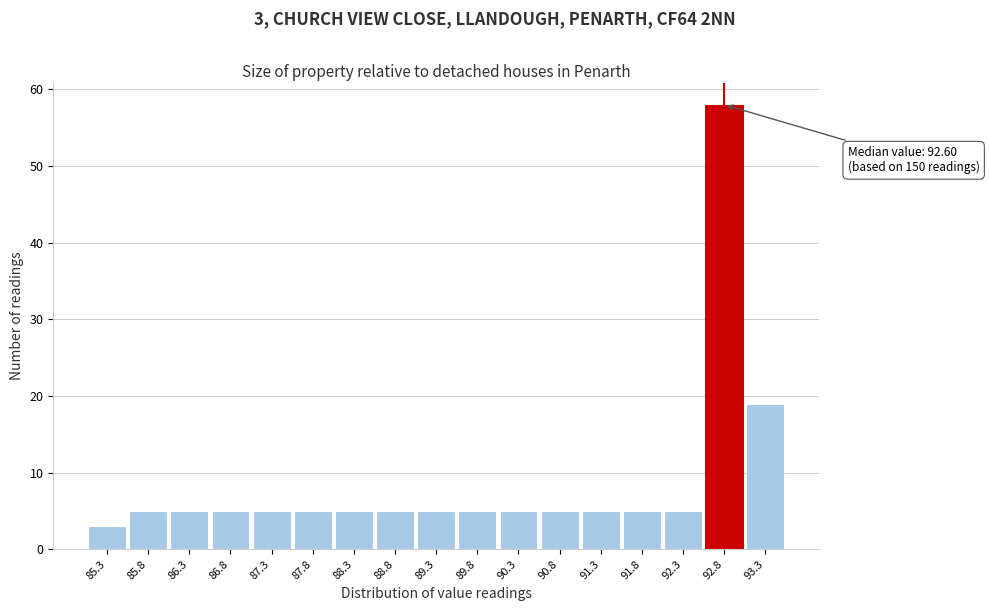

Over which range of the x-axis is the bar tallest?

92.55 to 93.05